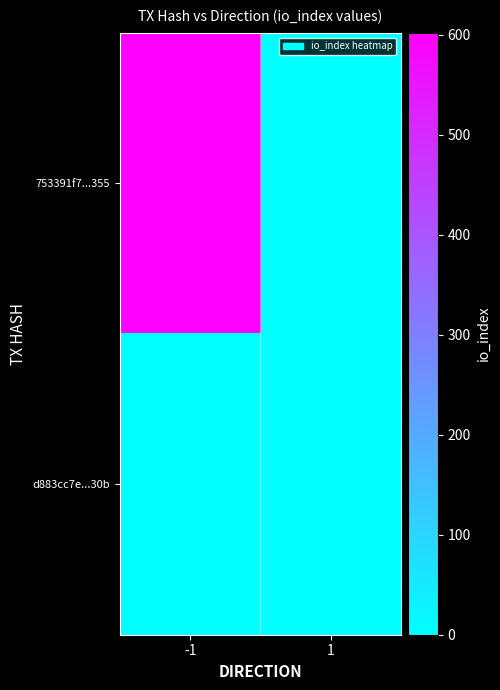

Reading left to right, transcribe all the data shown in this chart.

753391f7...355: -1=602	1=0
d883cc7e...30b: -1=0	1=0